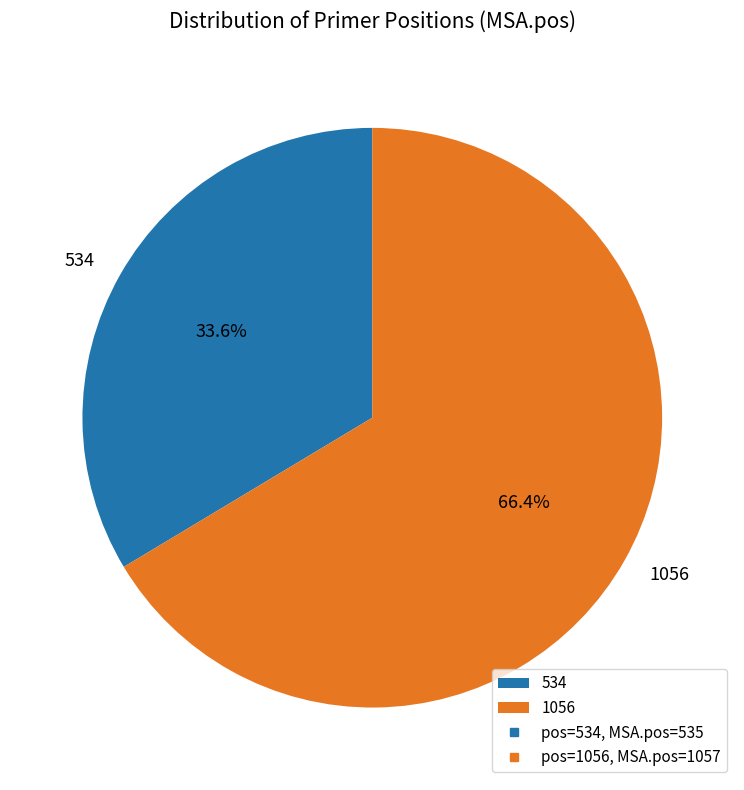

To the nearest percent, what is the difference between the largest and smallest slice percentages?

33%